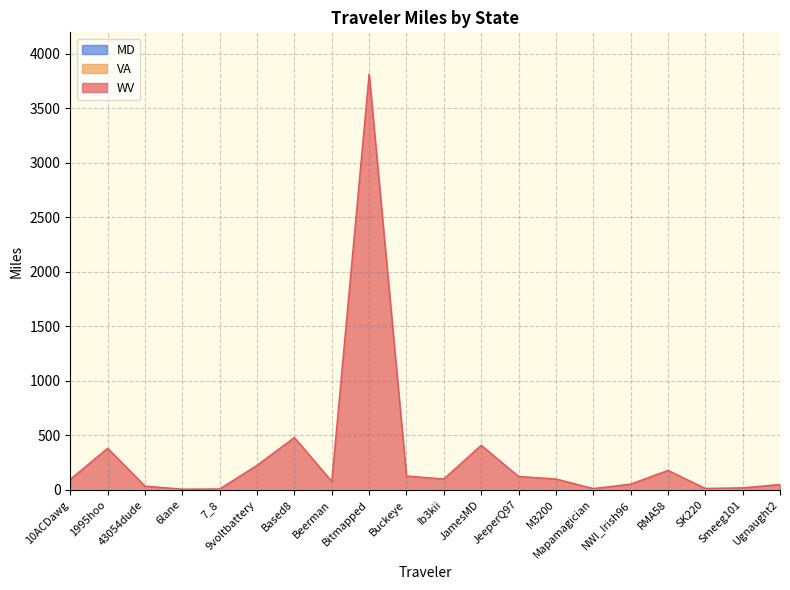

True or false: WV and Total cross at least once.

False